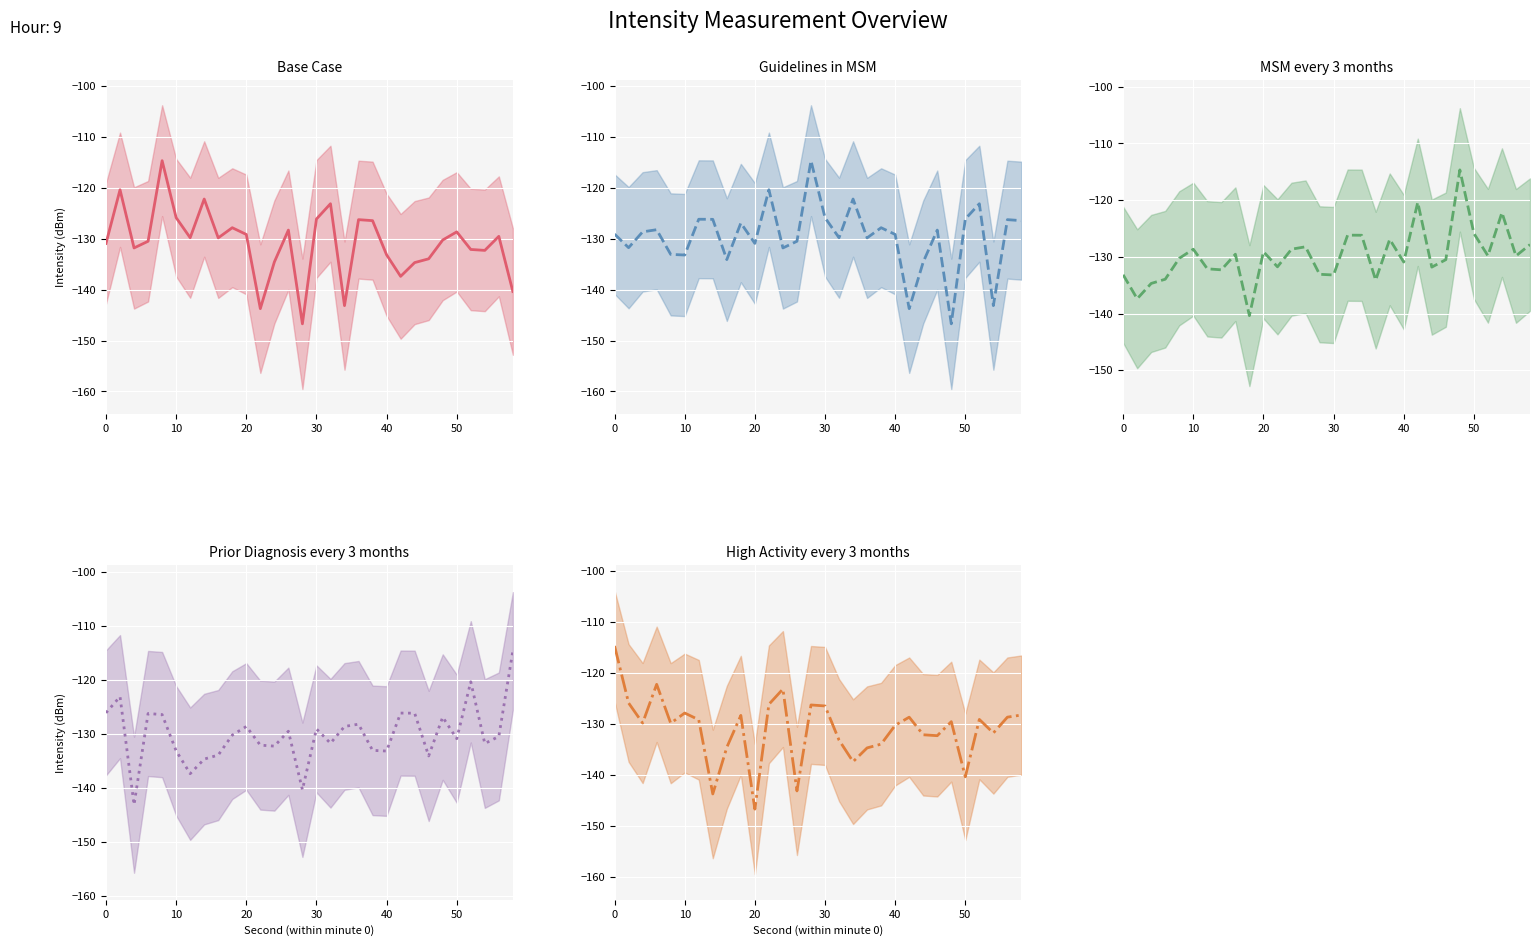

The High Activity every 3 months series shows -129.2 at 12. True or false?

True